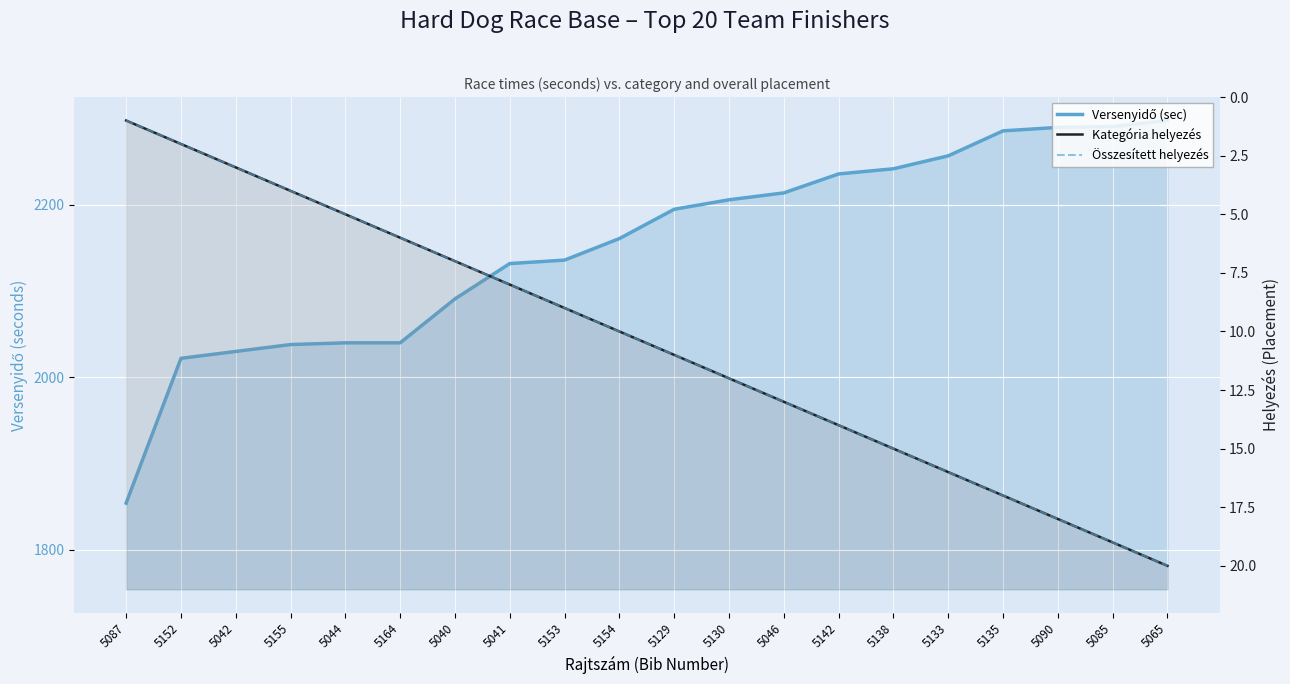

Where is Kategória helyezés nearest to the value 10?

5154